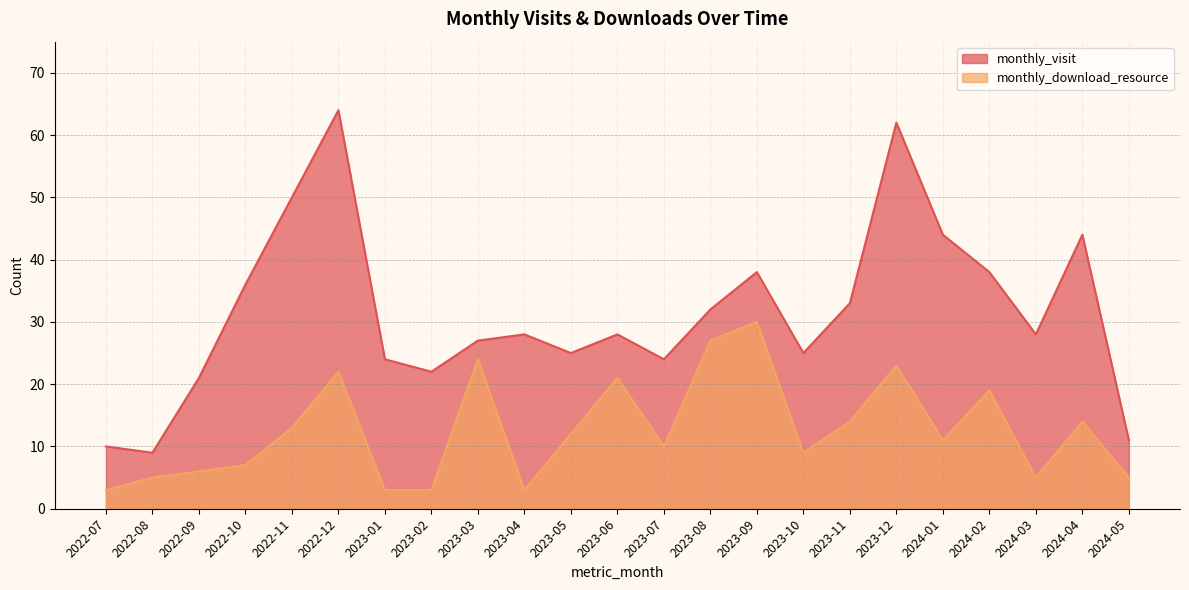

Reading right to left, list all the values displayed in this chart.

monthly_visit: 11	44	28	38	44	62	33	25	38	32	24	28	25	28	27	22	24	64	50	36	21	9	10
monthly_download_resource: 5	14	5	19	11	23	14	9	30	27	10	21	12	3	24	3	3	22	13	7	6	5	3